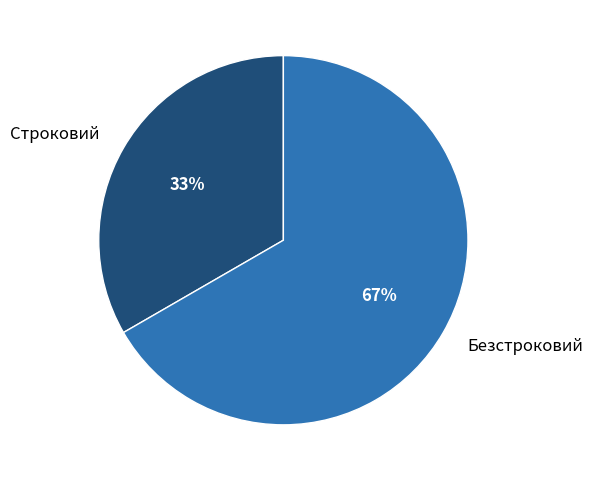

Between Строковий and Безстроковий, which is larger?

Безстроковий